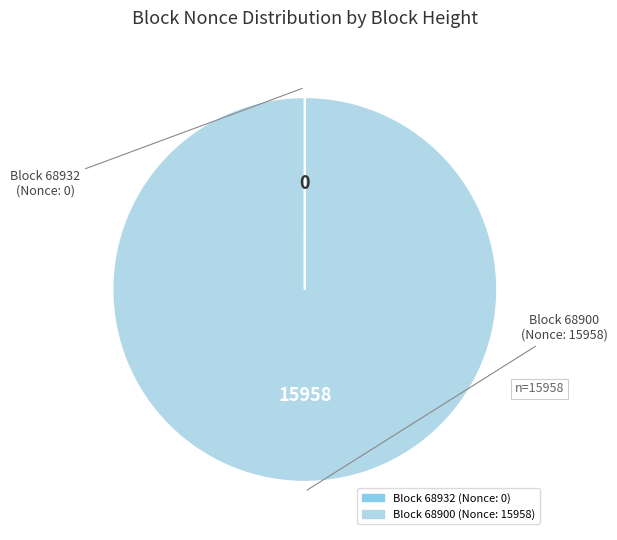

Is there any slice that represents more than half of the pie?

Yes